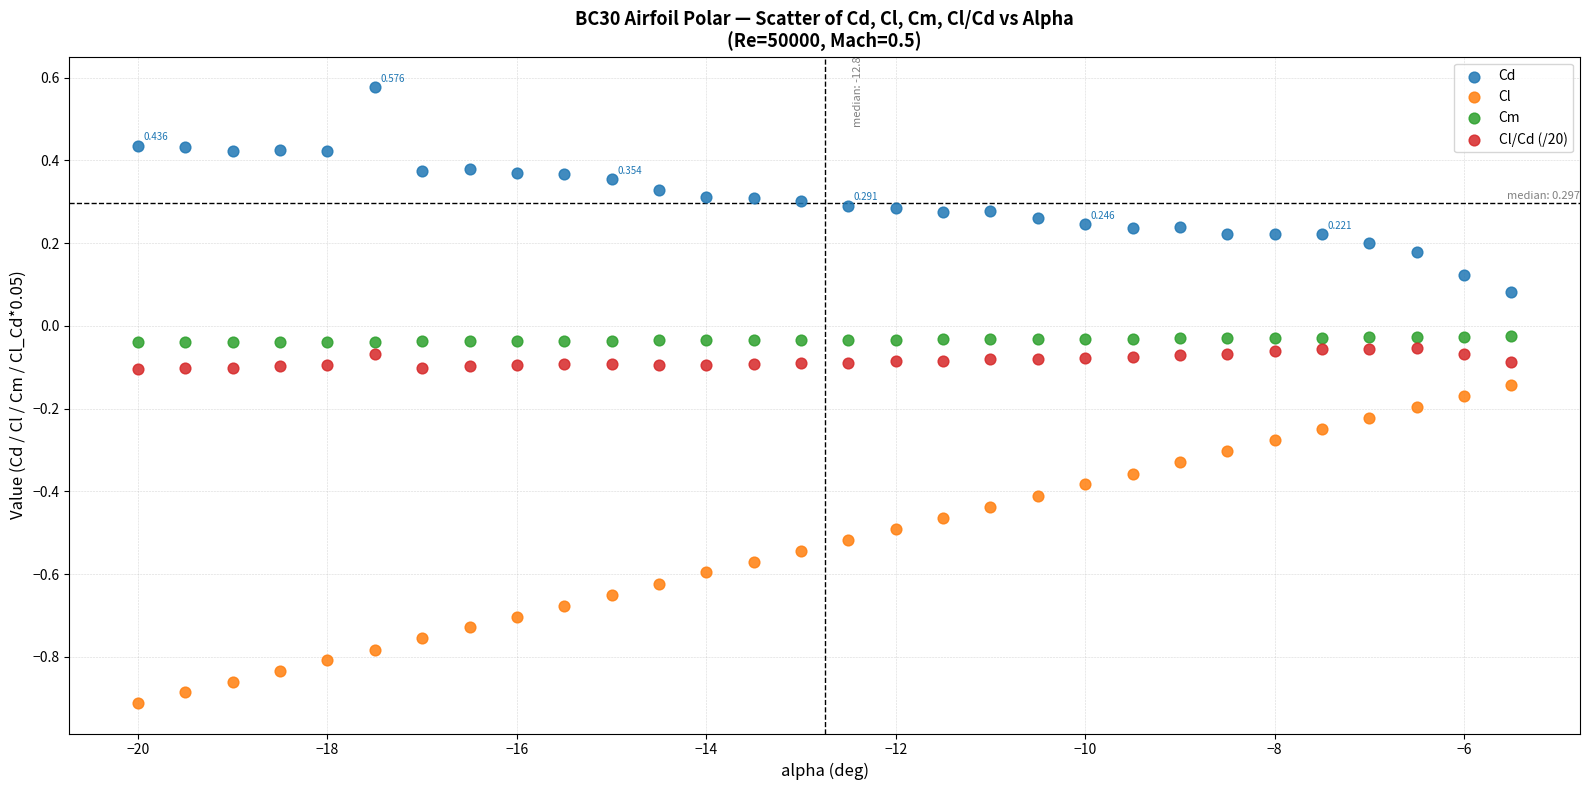

Which series reaches the minimum Y coordinate?

Cl